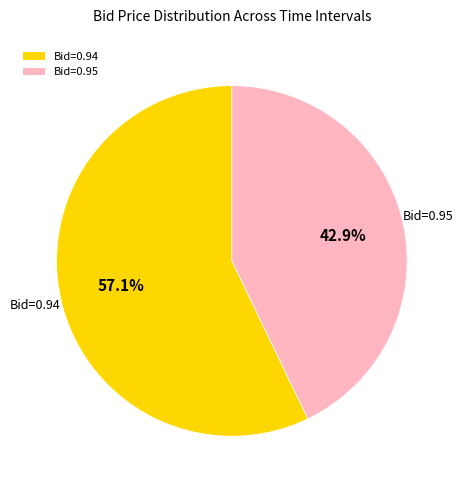

How many segments does this pie chart have?

2